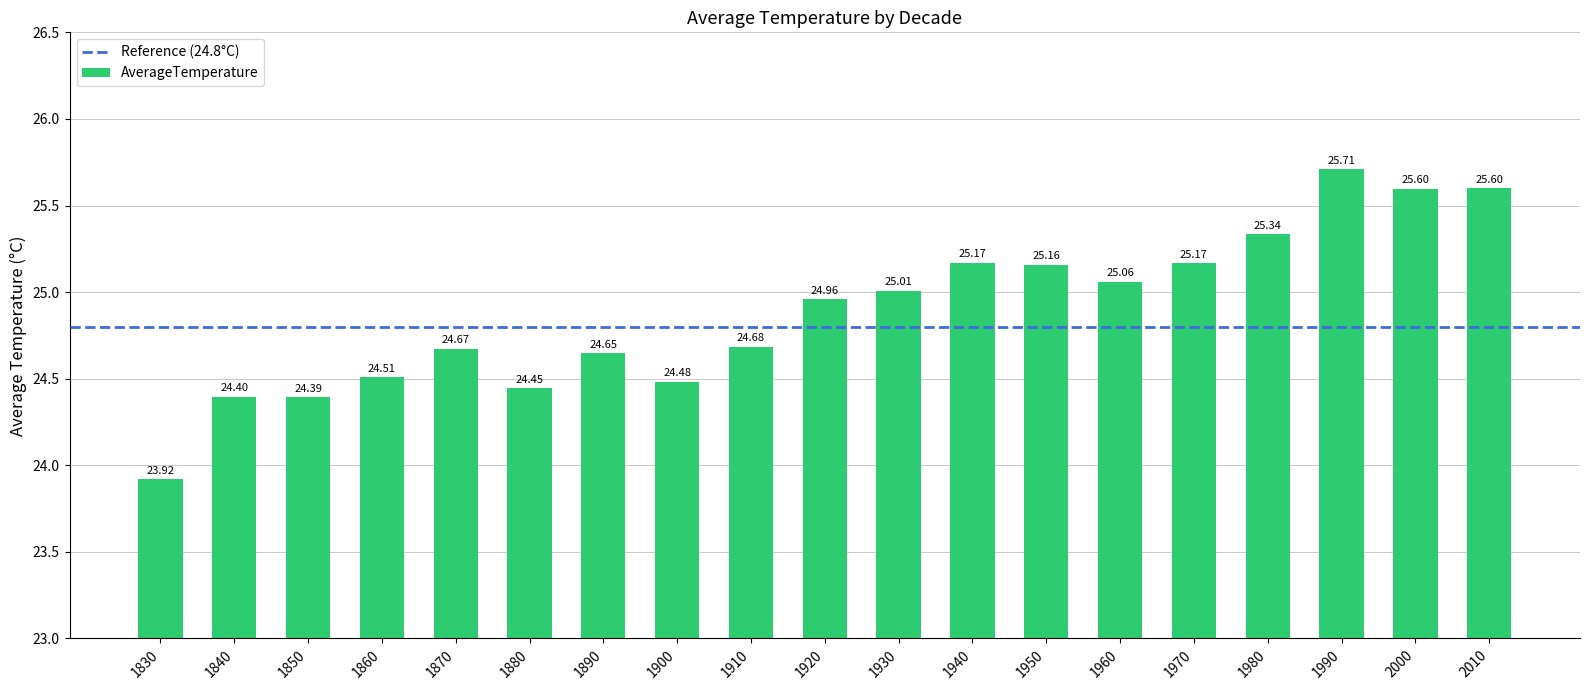

What is the value of the 8th bar from the left?

24.5